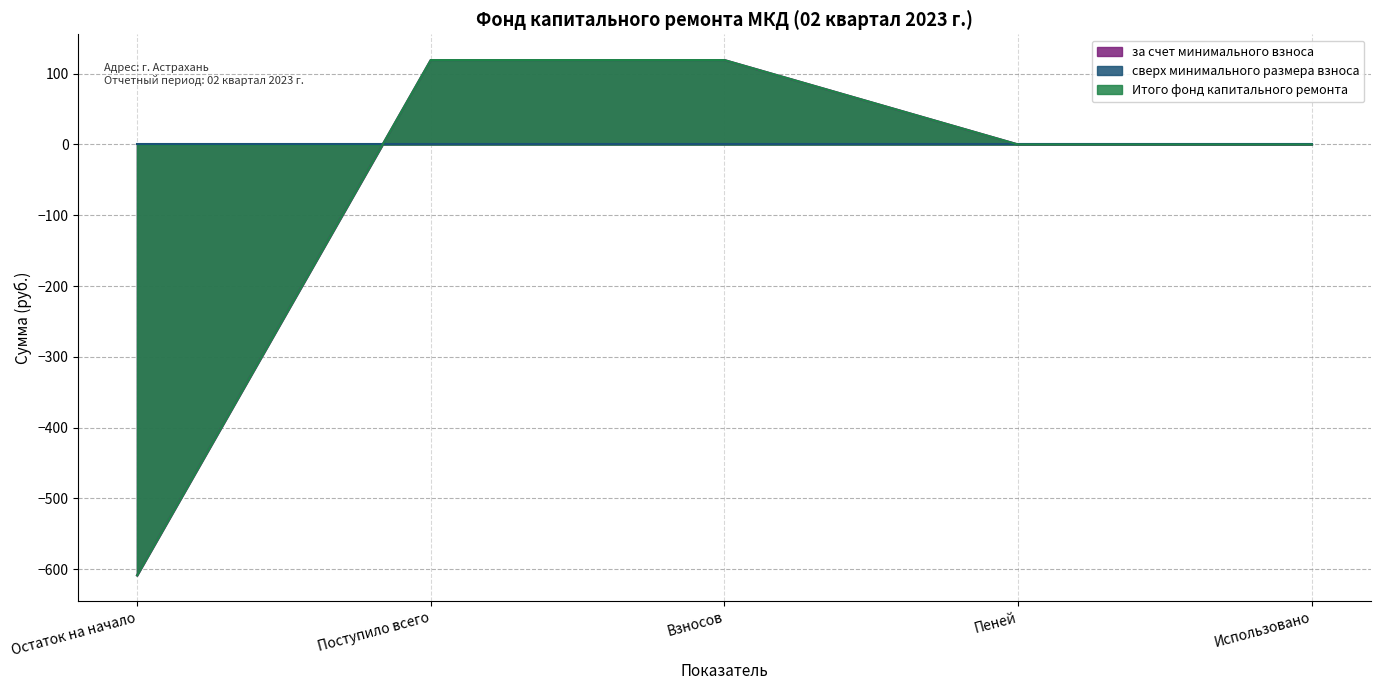

What is the label of the 4th point from the left?

Пеней